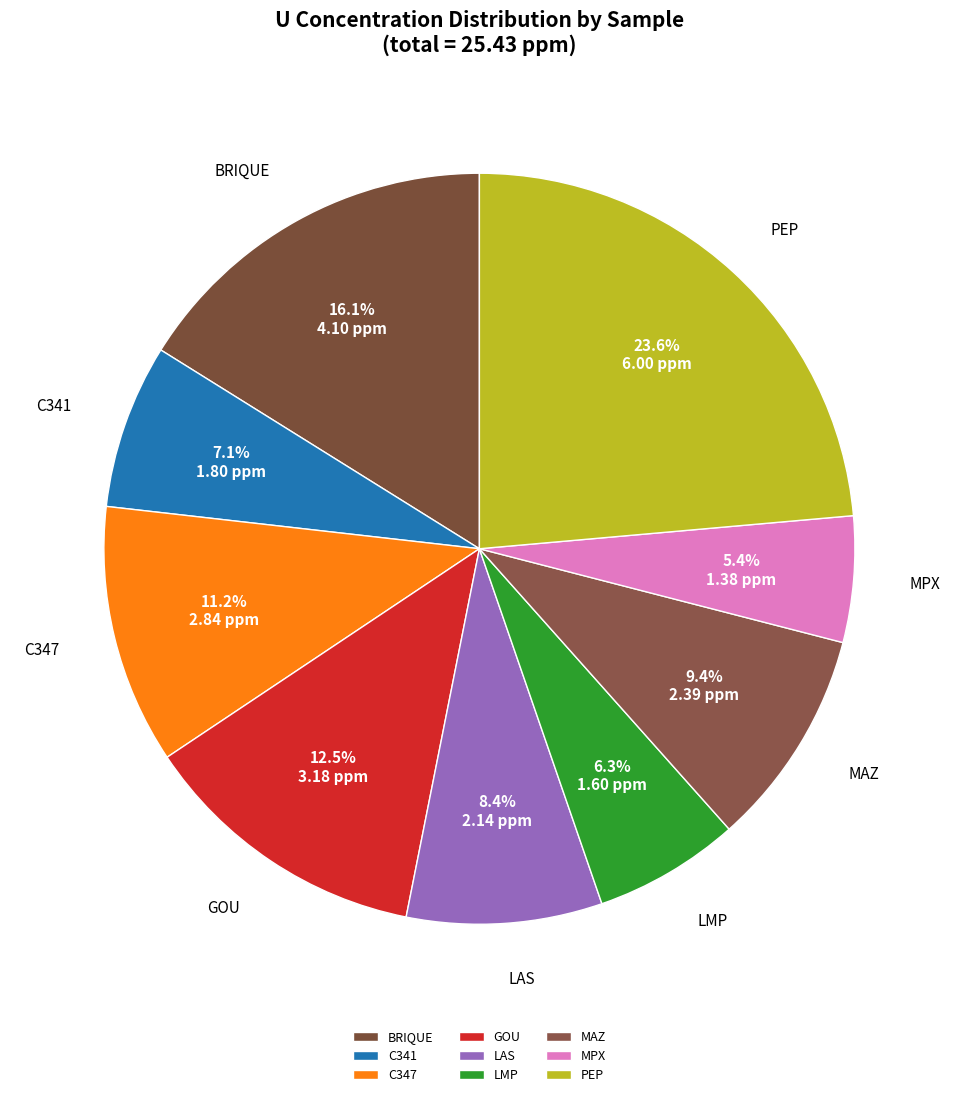

Does C341 account for over 50% of the chart?

No